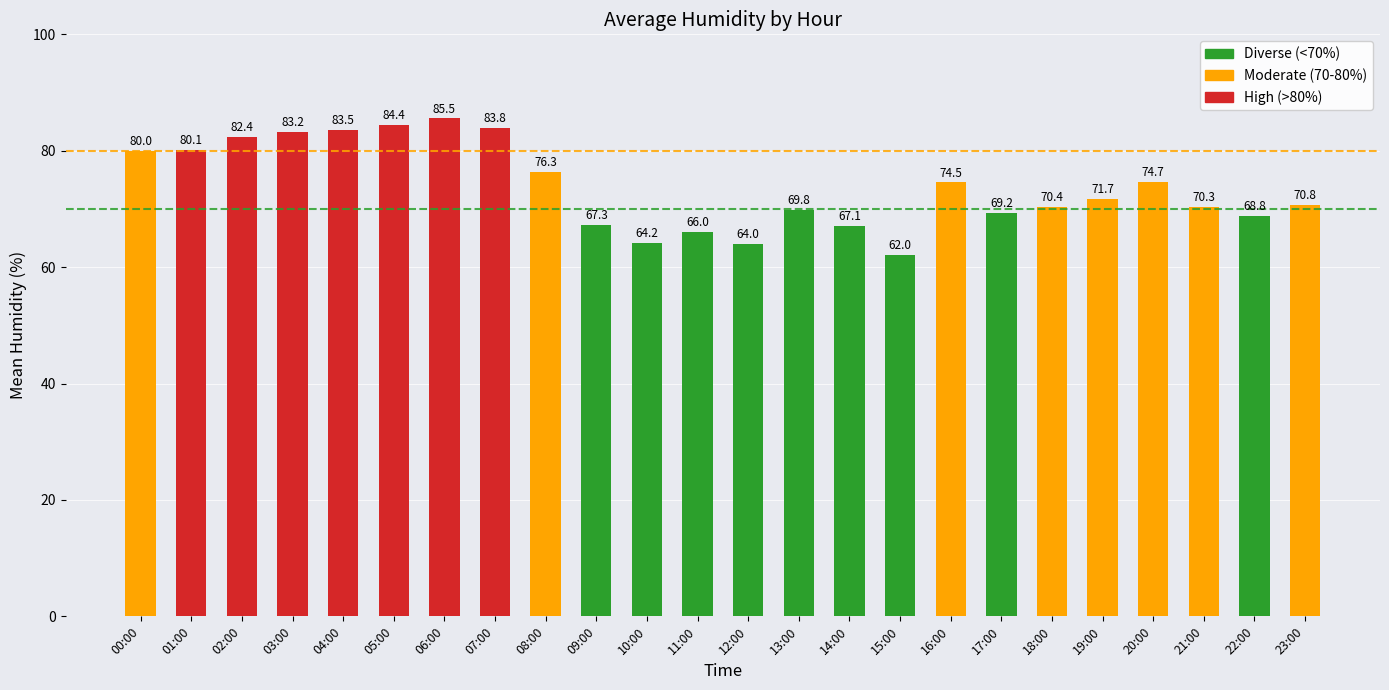

What position from the right is 05:00?

19